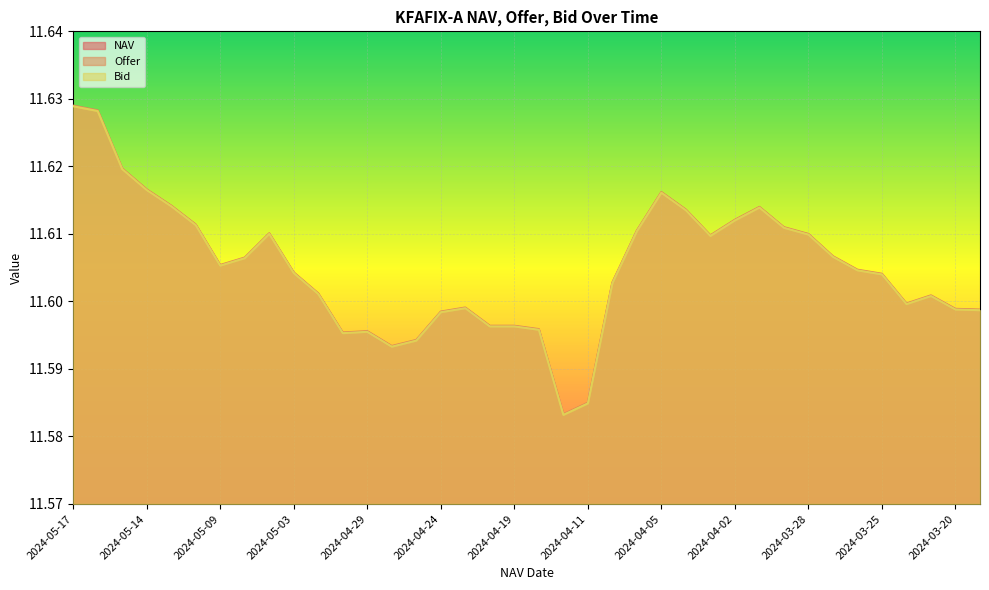

How many interior local peaks does the NAV series have?

6